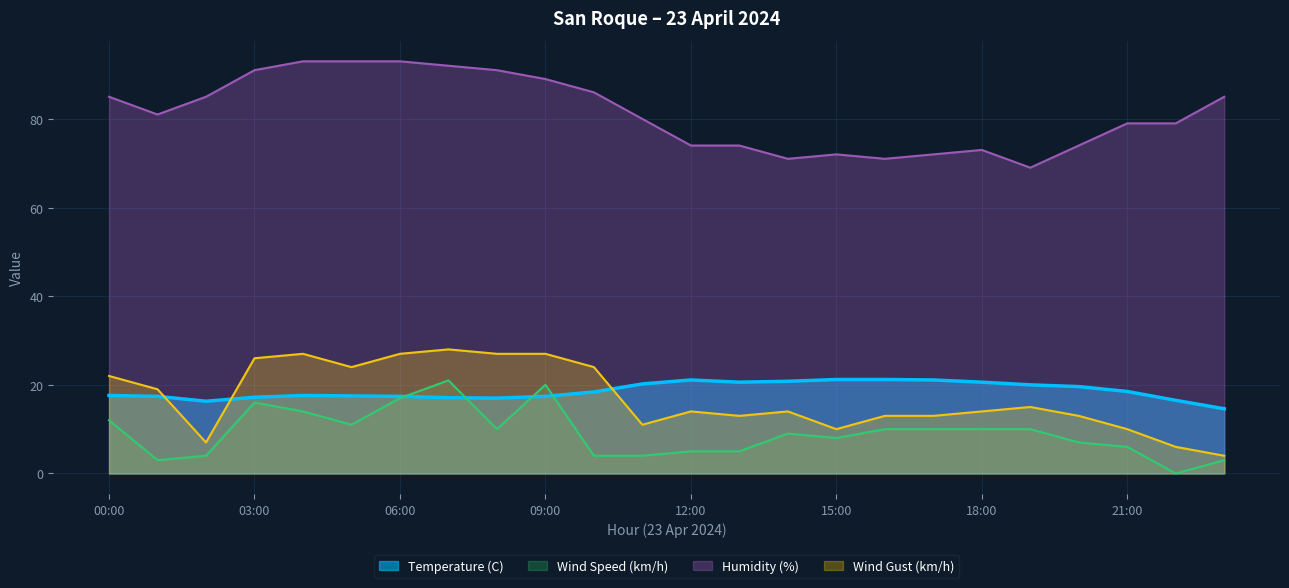

What is the average value of the Wind Speed (km/h) series?

9.1